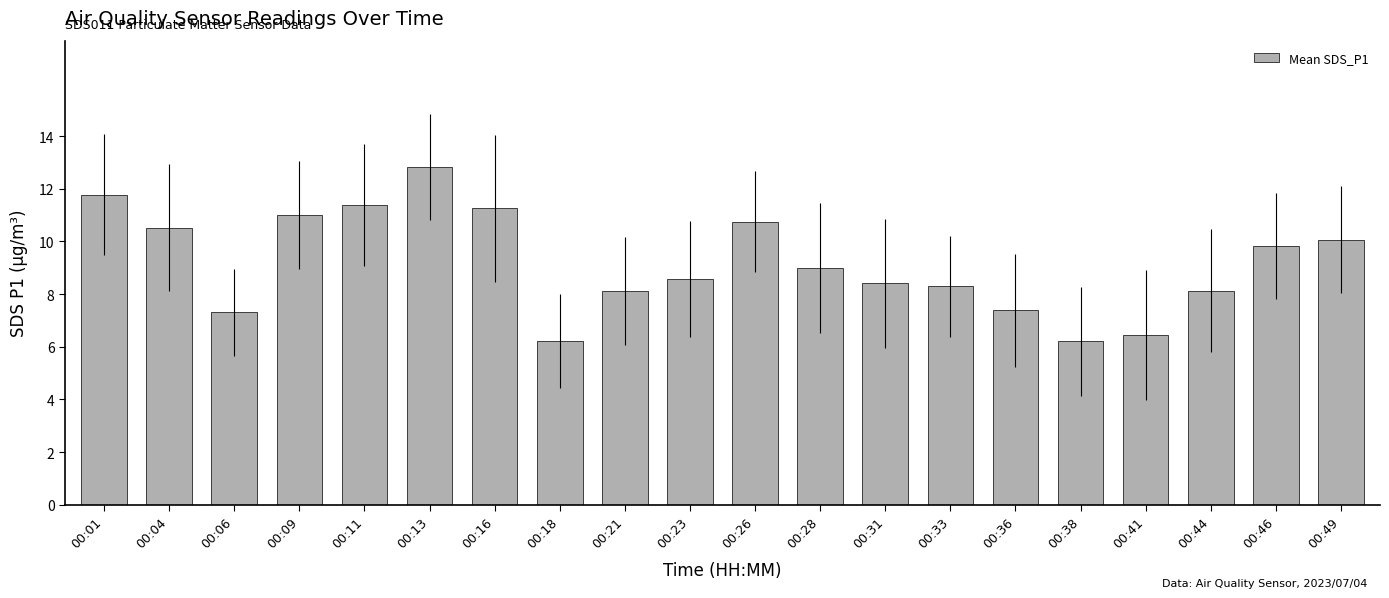

What is the difference between the maximum and minimum values?

6.6